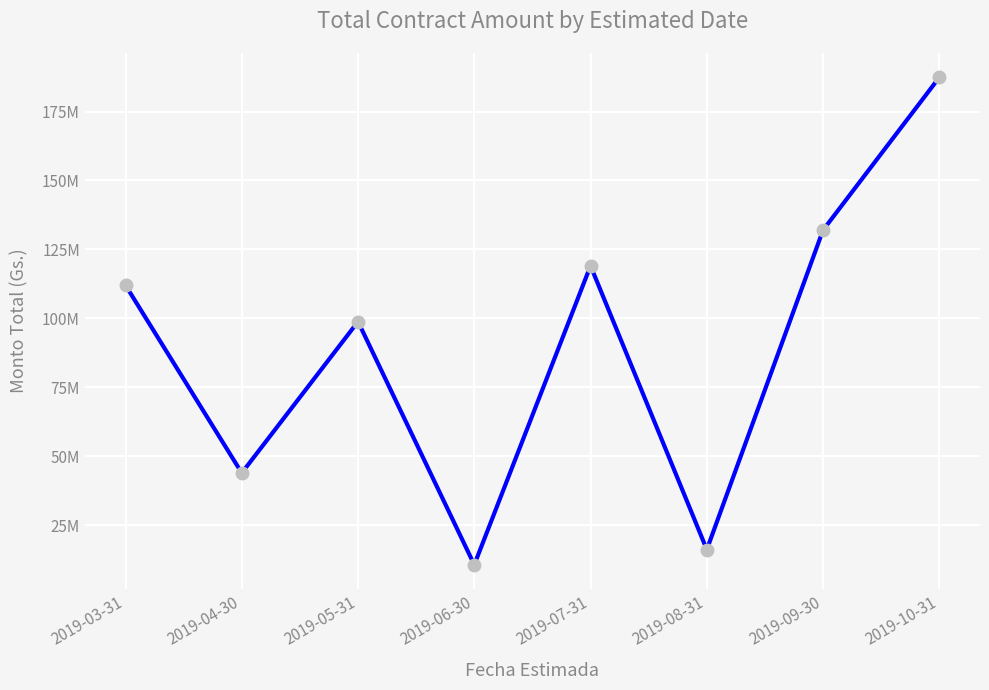

List the labels in order of value, smallest first.

2019-06-30, 2019-08-31, 2019-04-30, 2019-05-31, 2019-03-31, 2019-07-31, 2019-09-30, 2019-10-31